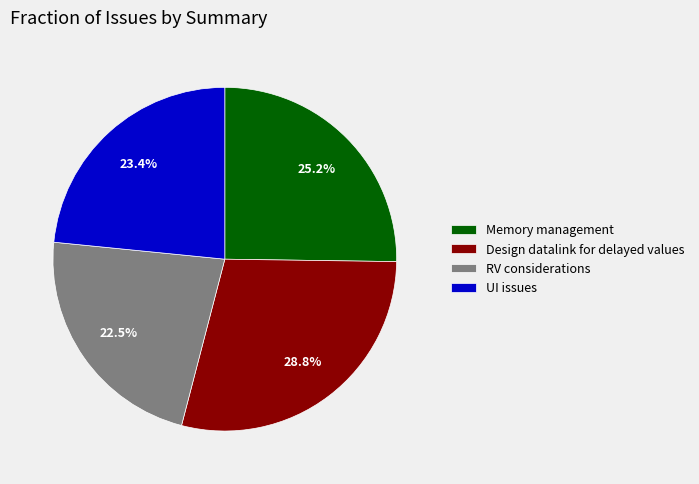

Which slice is the smallest?

RV considerations